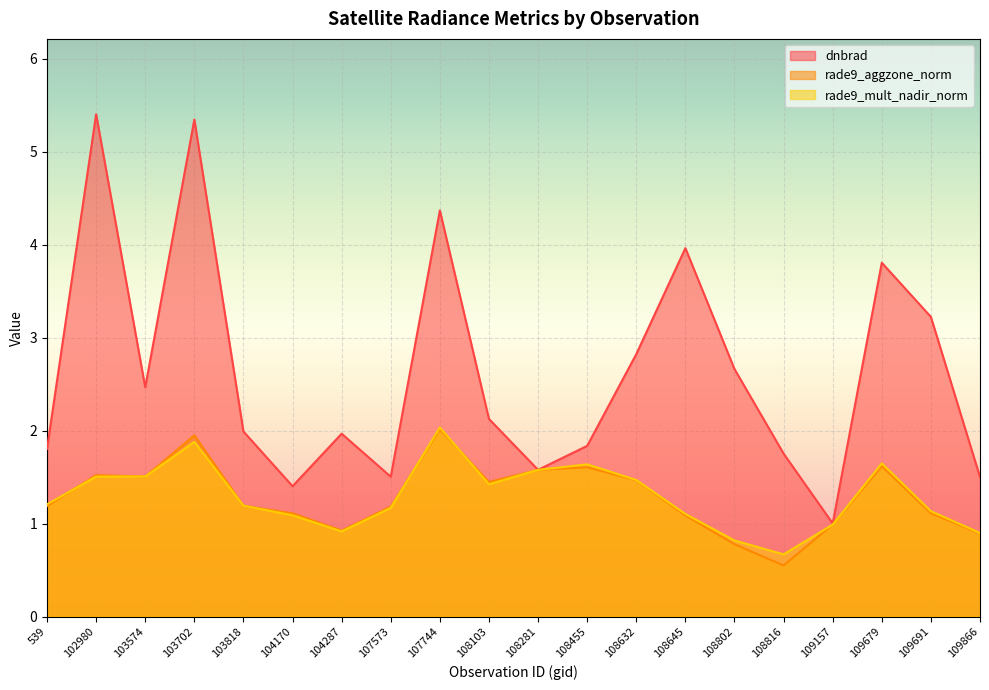

At which category does the chart reach its minimum across all series?

108816